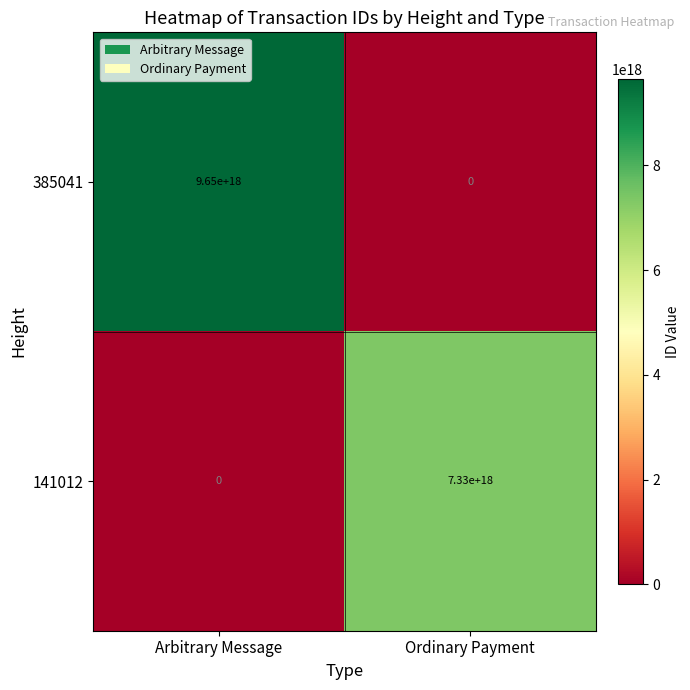

Which series has the largest total across all categories?

385041